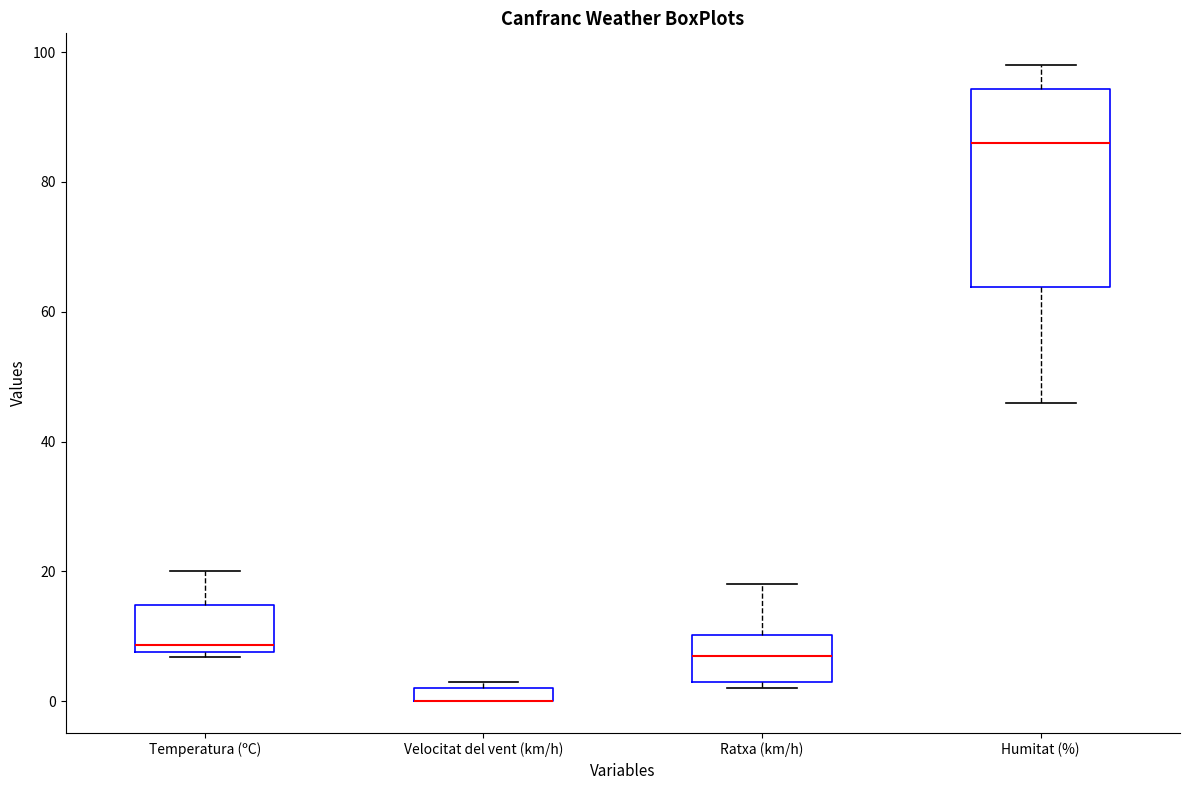

Comparing the boxes themselves (not the whiskers), which one is the tallest?

Humitat (%)